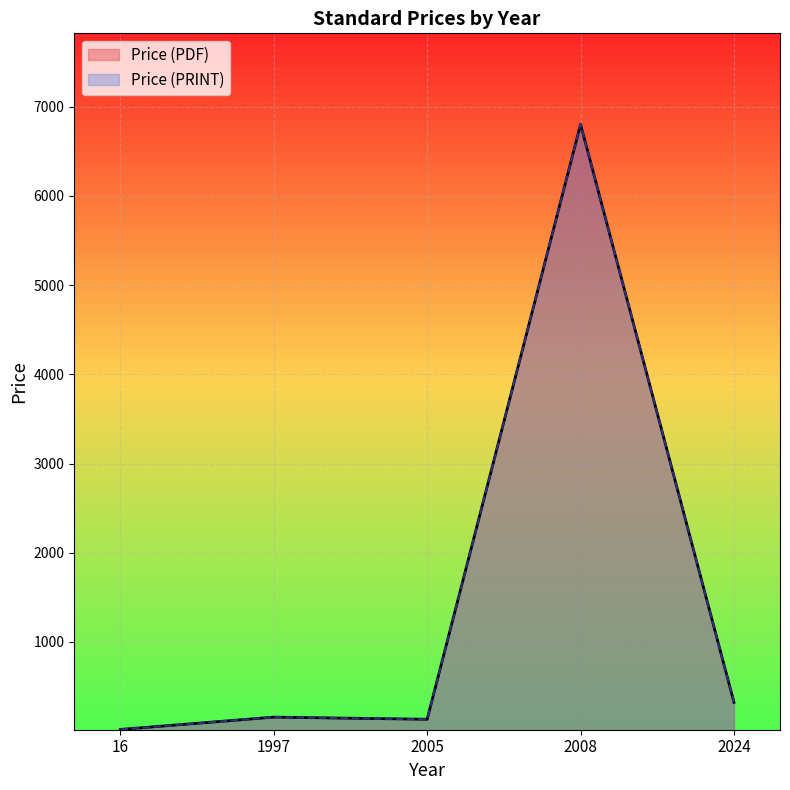

Does the chart display data point markers on the line(s)?

No